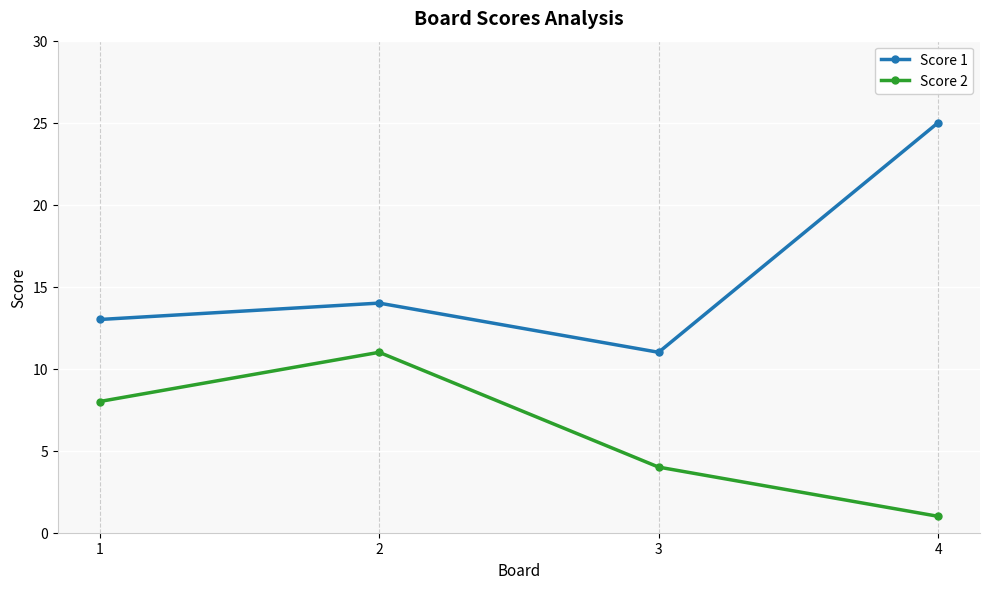

The value of Score 1 at 2 is 14. True or false?

True